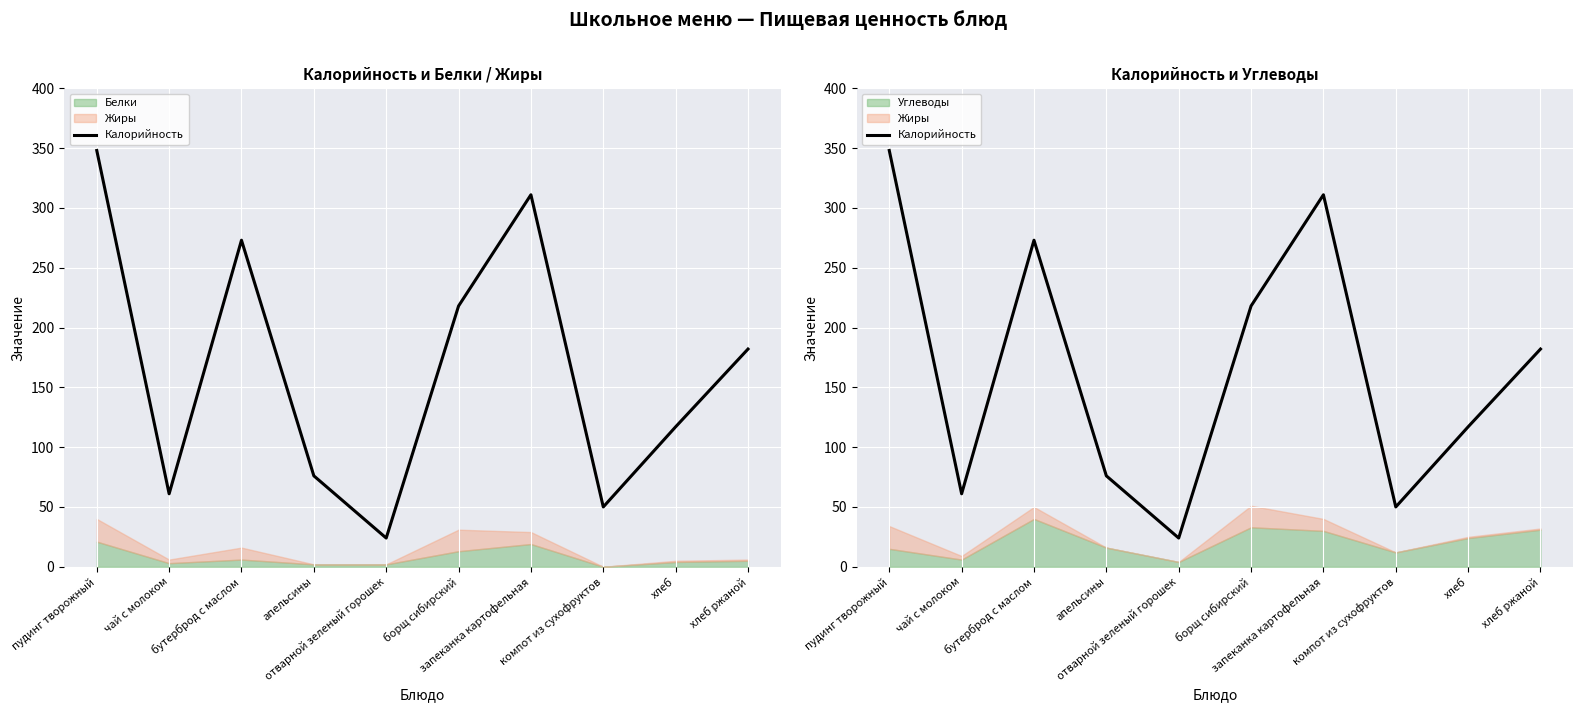

What is the difference between the maximum and minimum values?

324